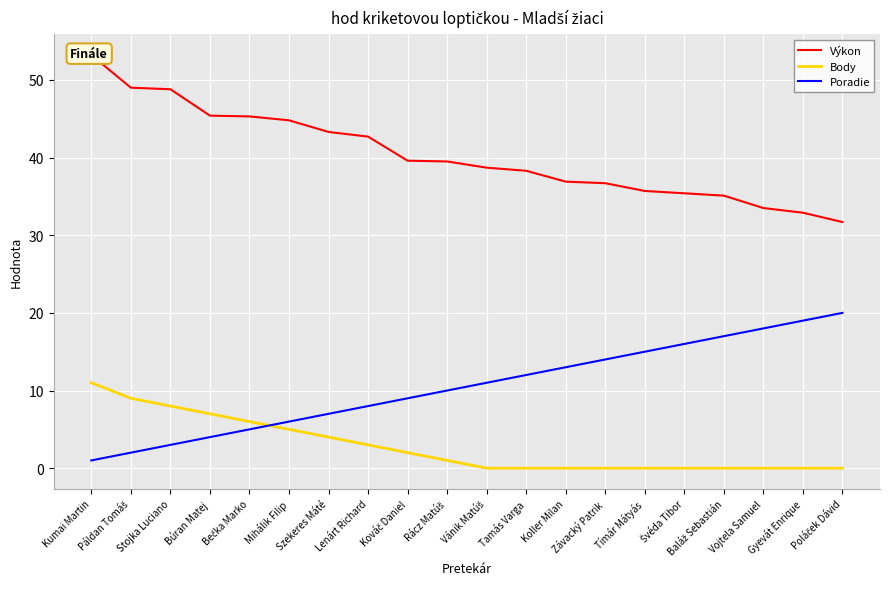

At Tamás Varga, list the series in order from largest to smallest.

Výkon, Poradie, Body